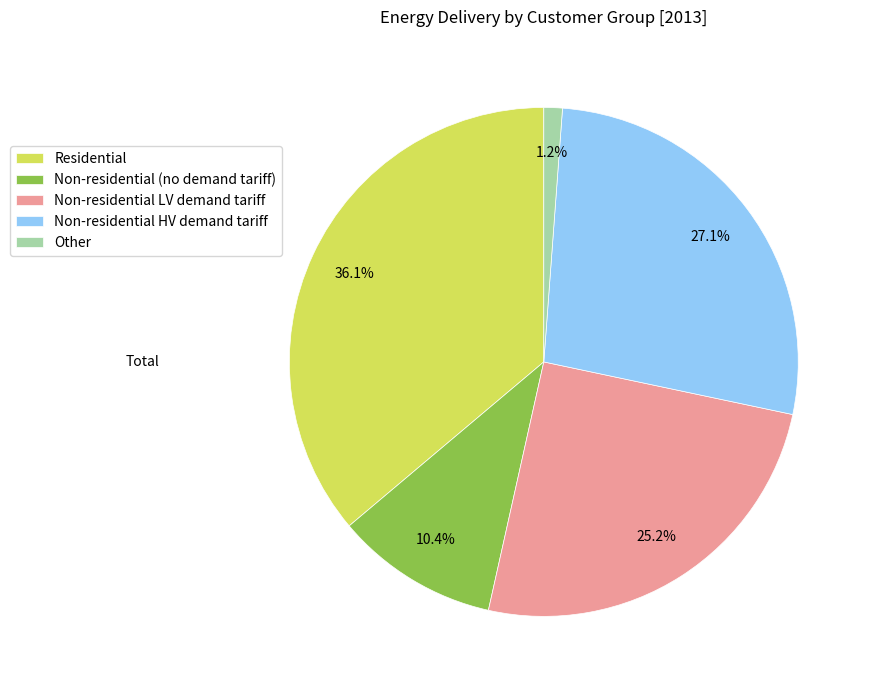

Approximately how many times larger is the value at Non-residential LV demand tariff compared to Residential?

0.7